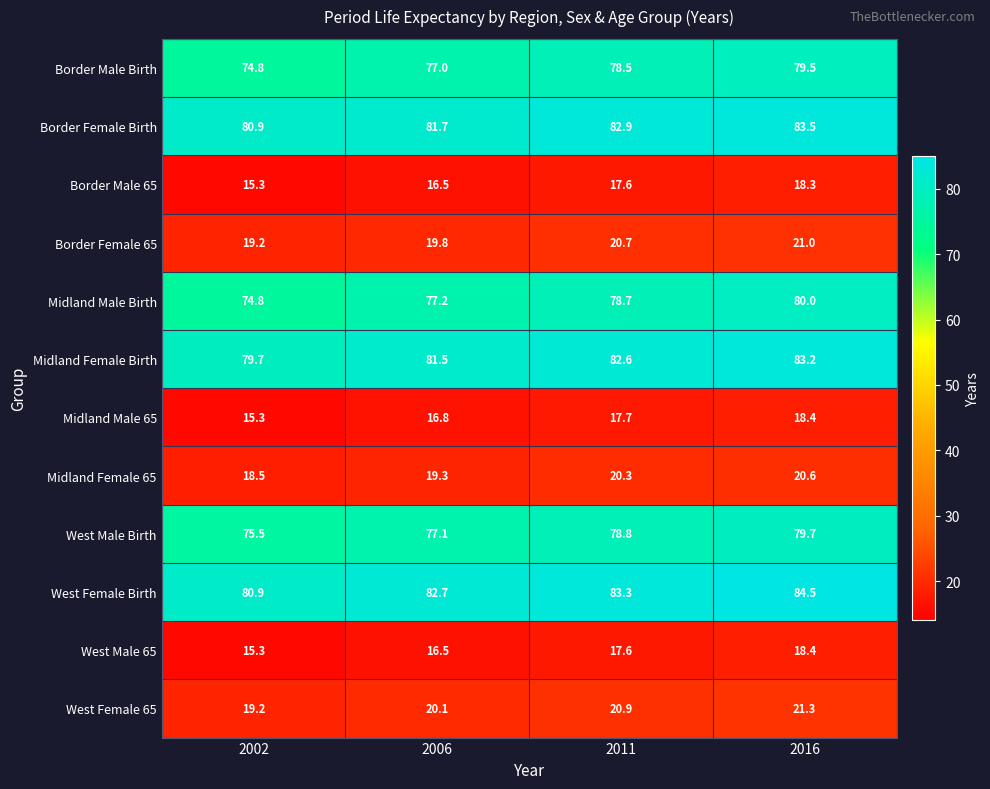

What is the sum of the West Male Birth values at 2016 and 2011?

158.5